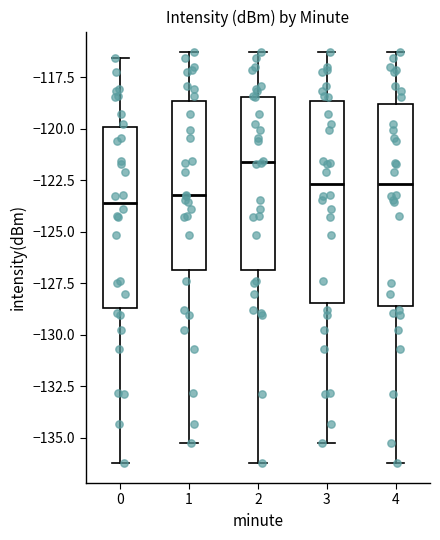

Reading left to right, transcribe this box plot: for each box, give where its median line is, the range the box spans, and where its two whiskers end, as read against the y-axis. The values are not printed on the chart, so give them approximately, as read against the axis.

0: median -123.5, box -128.5 to -120.0, whiskers -136.0 to -116.5
1: median -123.0, box -127.0 to -118.5, whiskers -135.5 to -116.5
2: median -121.5, box -127.0 to -118.5, whiskers -136.0 to -116.5
3: median -122.5, box -128.5 to -118.5, whiskers -135.5 to -116.5
4: median -122.5, box -128.5 to -119.0, whiskers -136.0 to -116.5